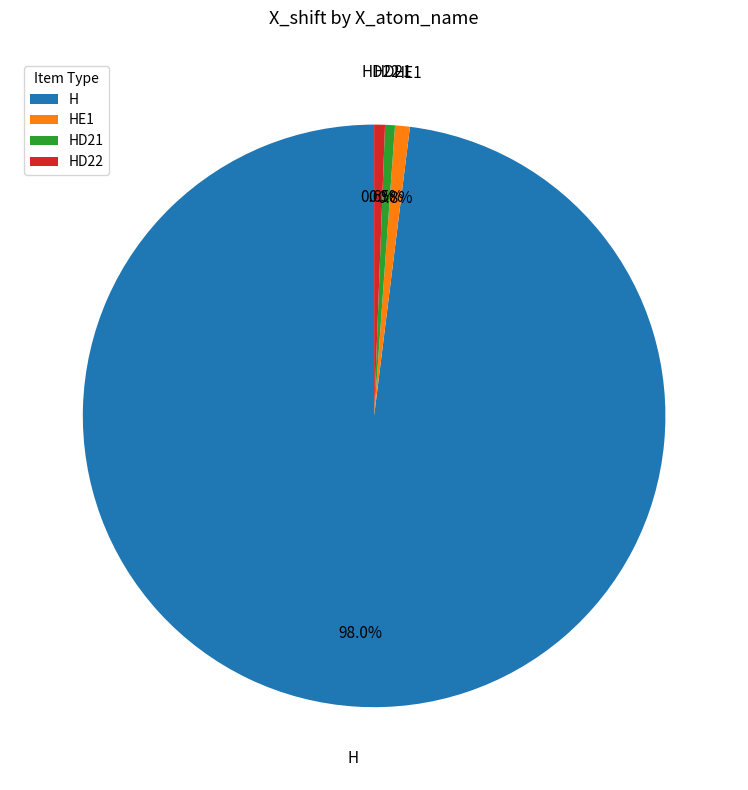

Between H and HD22, which is larger?

H